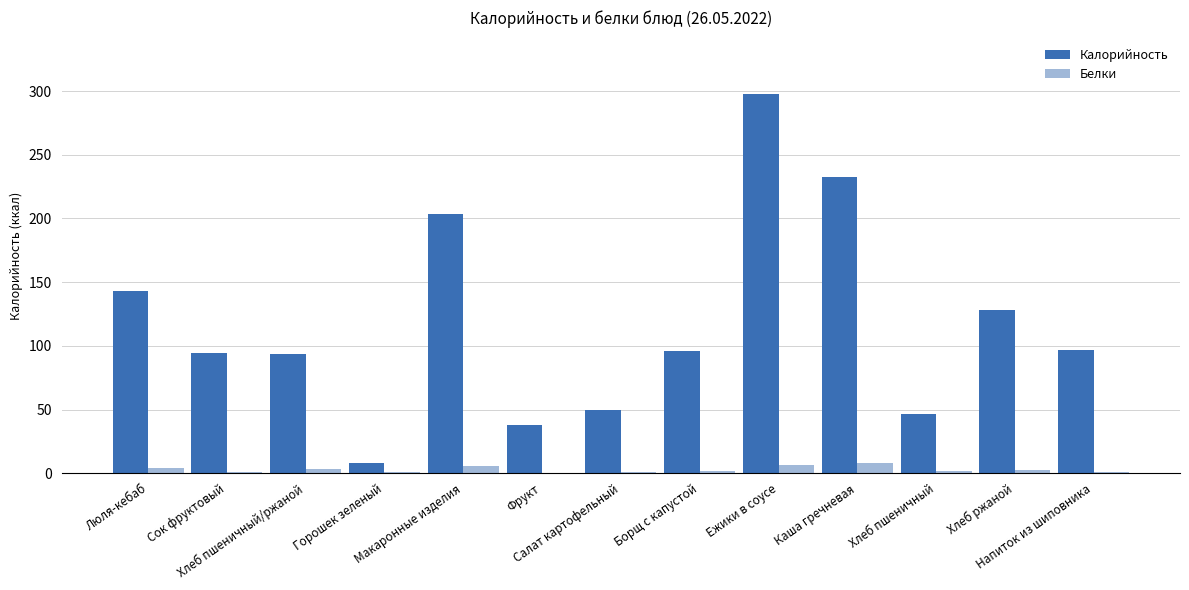

What is the sum of the Белки values at Напиток из шиповника and Люля-кебаб?

5.0